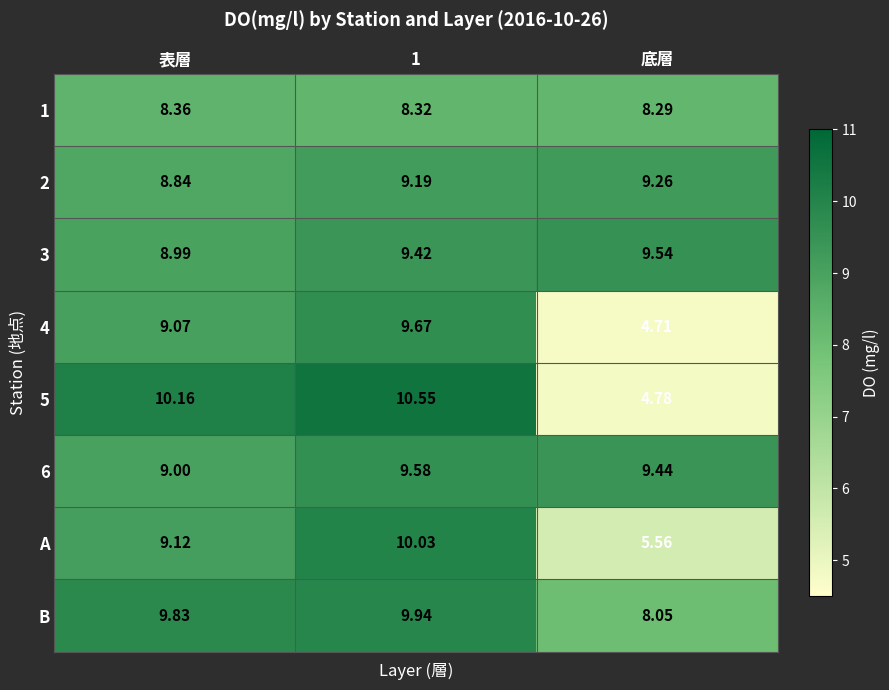

Which series has the largest range (max minus min)?

5